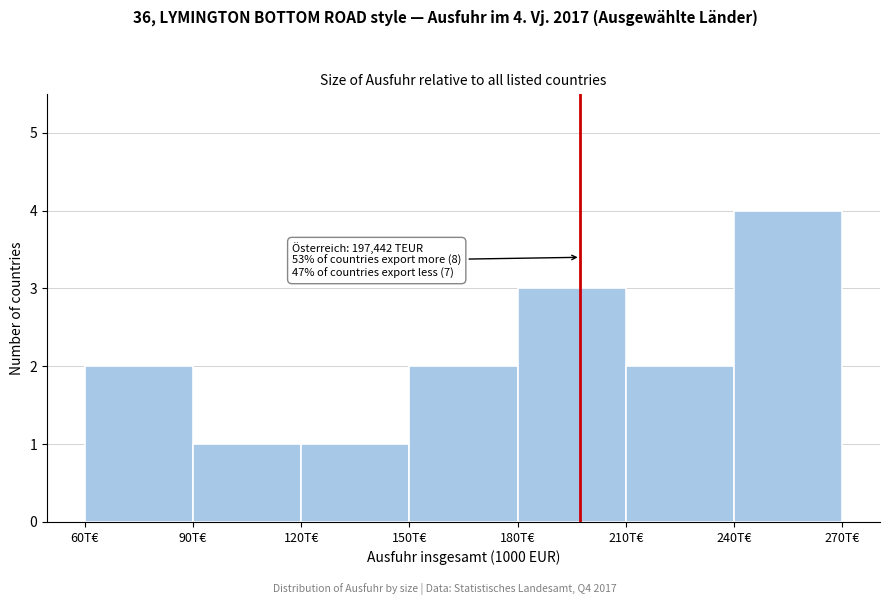

Reading left to right, what are all the values shown in this chart?

60T€=2	90T€=1	120T€=1	150T€=2	180T€=3	210T€=2	240T€=4